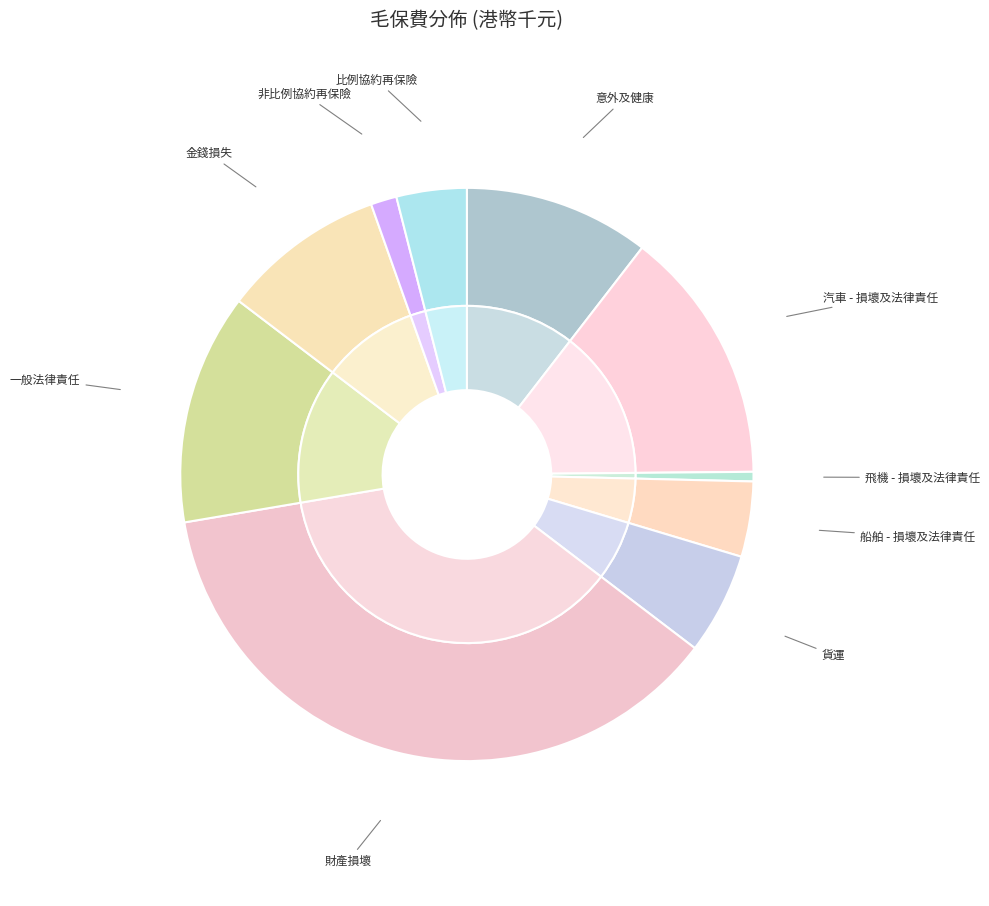

Does 一般法律責任 represent more than half of the total?

No